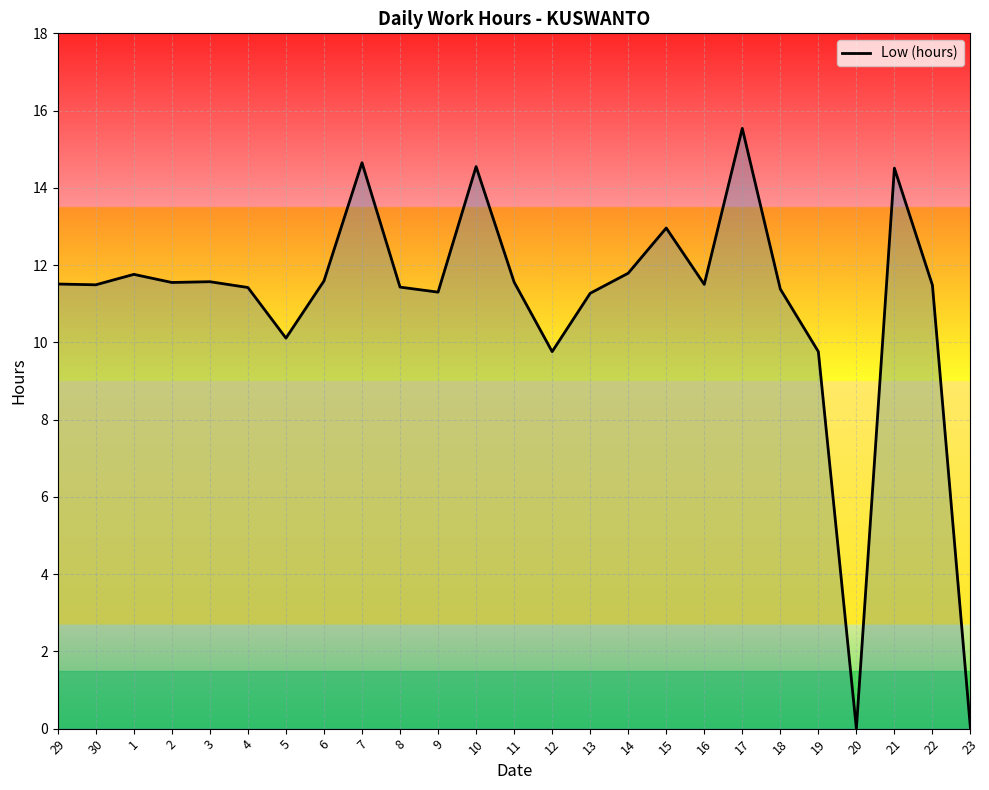

What is the difference between the maximum and minimum values?

15.5